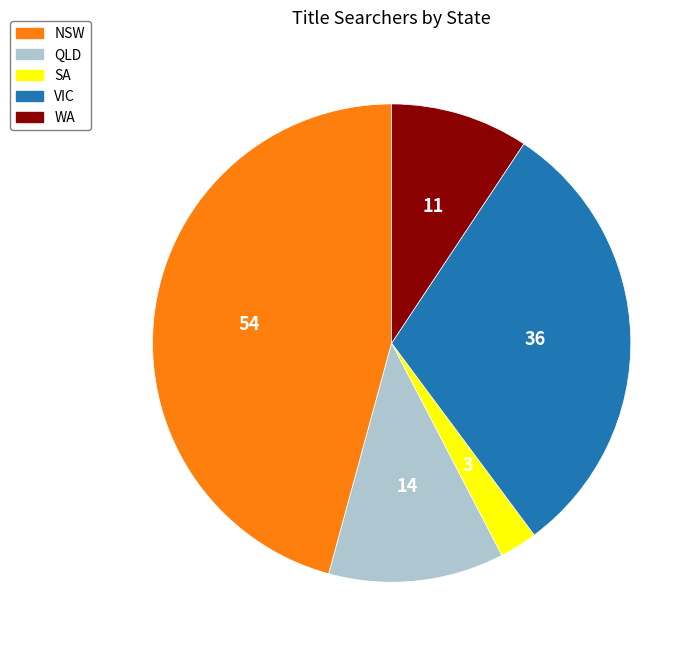

Is VIC the majority of the pie?

No